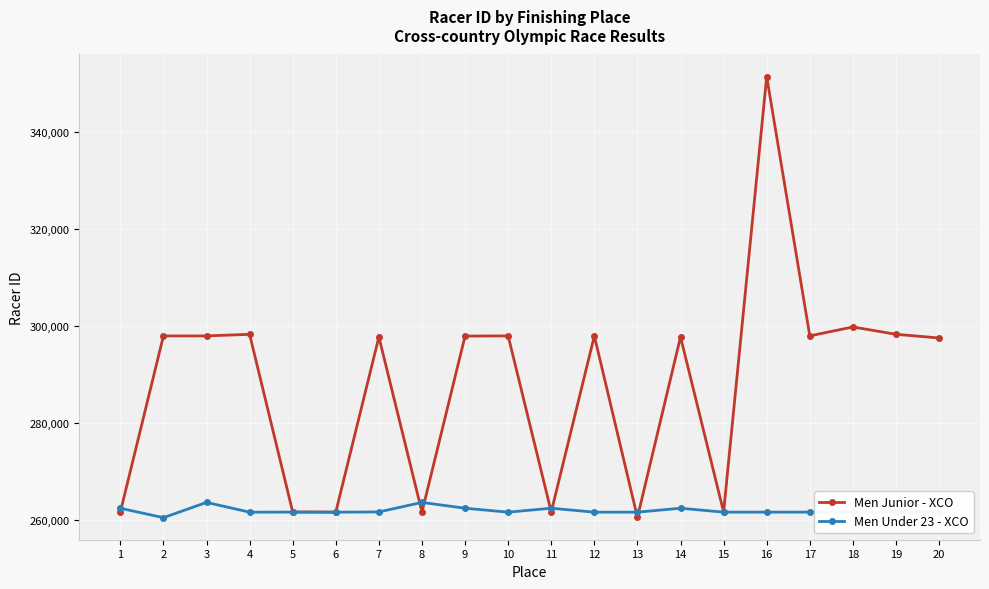

List the series in order of their peak value, lowest first.

Men Under 23 - XCO, Men Junior - XCO